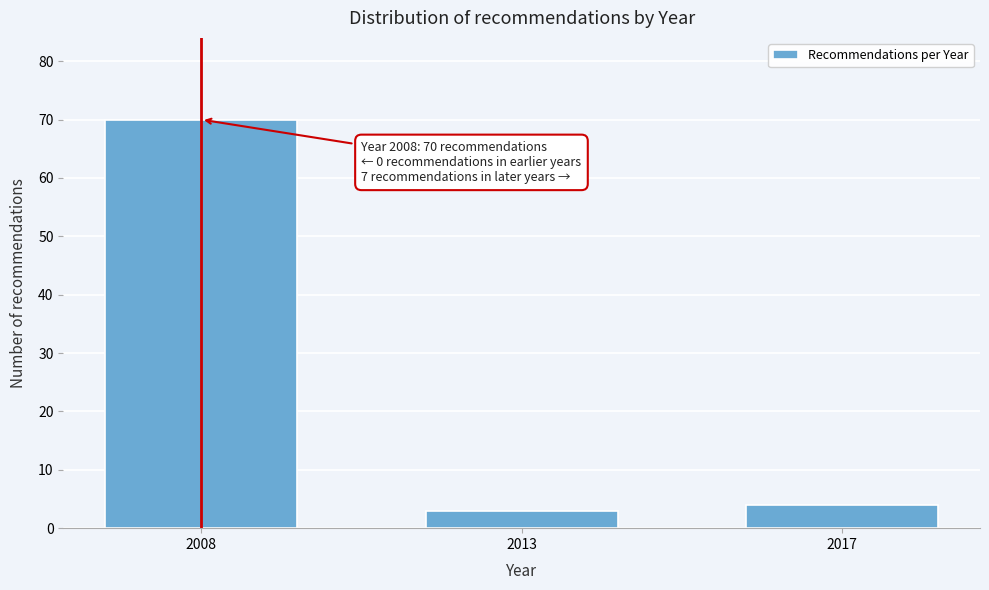

Reading left to right, transcribe all the data shown in this chart.

2008=70	2013=3	2017=4